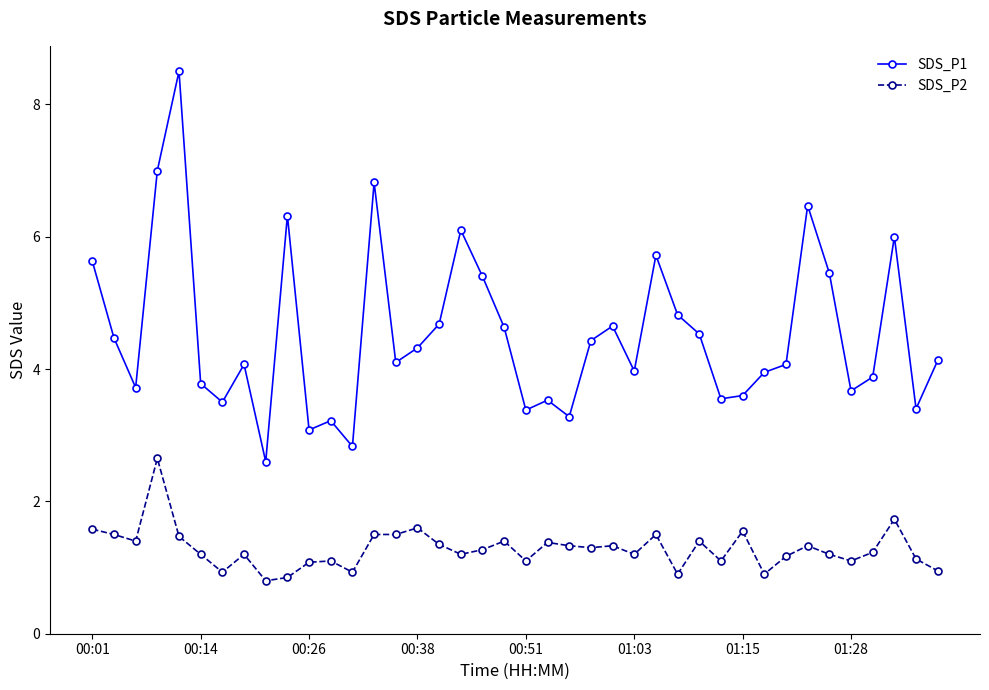

What is the difference between the maximum and minimum values in the SDS_P1 series?

5.9